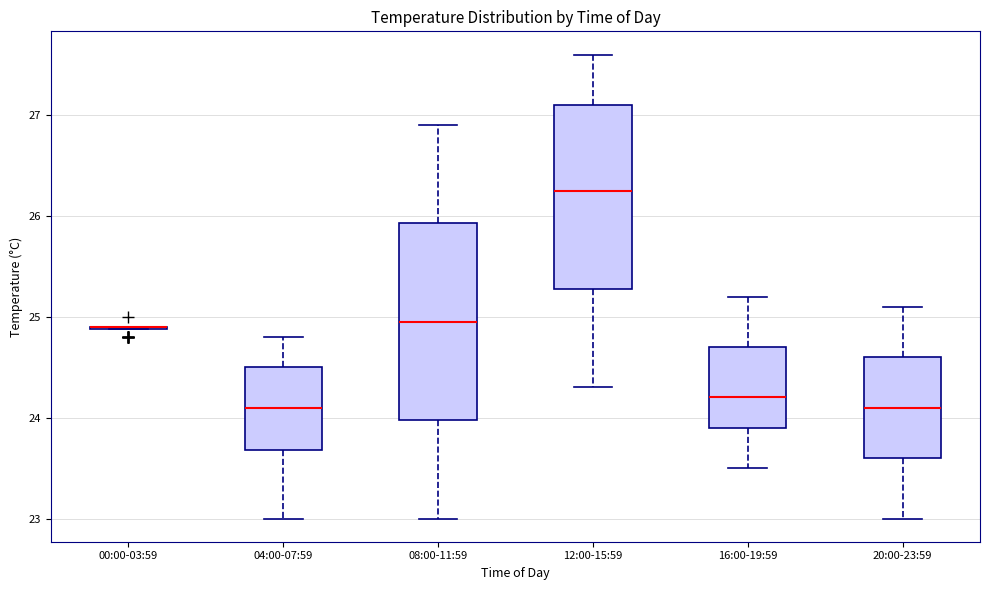

Reading left to right, transcribe this box plot: for each box, give where its median line is, the range the box spans, and where its two whiskers end, as read against the y-axis. The values are not printed on the chart, so give them approximately, as read against the axis.

00:00-03:59: box collapsed to a line at 24.9, whiskers 24.9 to 24.9
04:00-07:59: median 24.1, box 23.7 to 24.5, whiskers 23.0 to 24.8
08:00-11:59: median 25.0, box 24.0 to 25.9, whiskers 23.0 to 26.9
12:00-15:59: median 26.3, box 25.3 to 27.1, whiskers 24.3 to 27.6
16:00-19:59: median 24.2, box 23.9 to 24.7, whiskers 23.5 to 25.2
20:00-23:59: median 24.1, box 23.6 to 24.6, whiskers 23.0 to 25.1